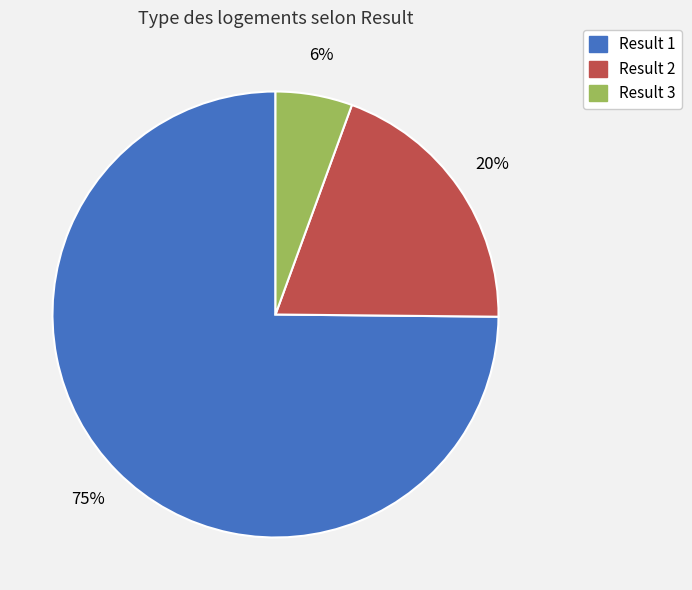

To the nearest percent, what is the average slice percentage?

33%